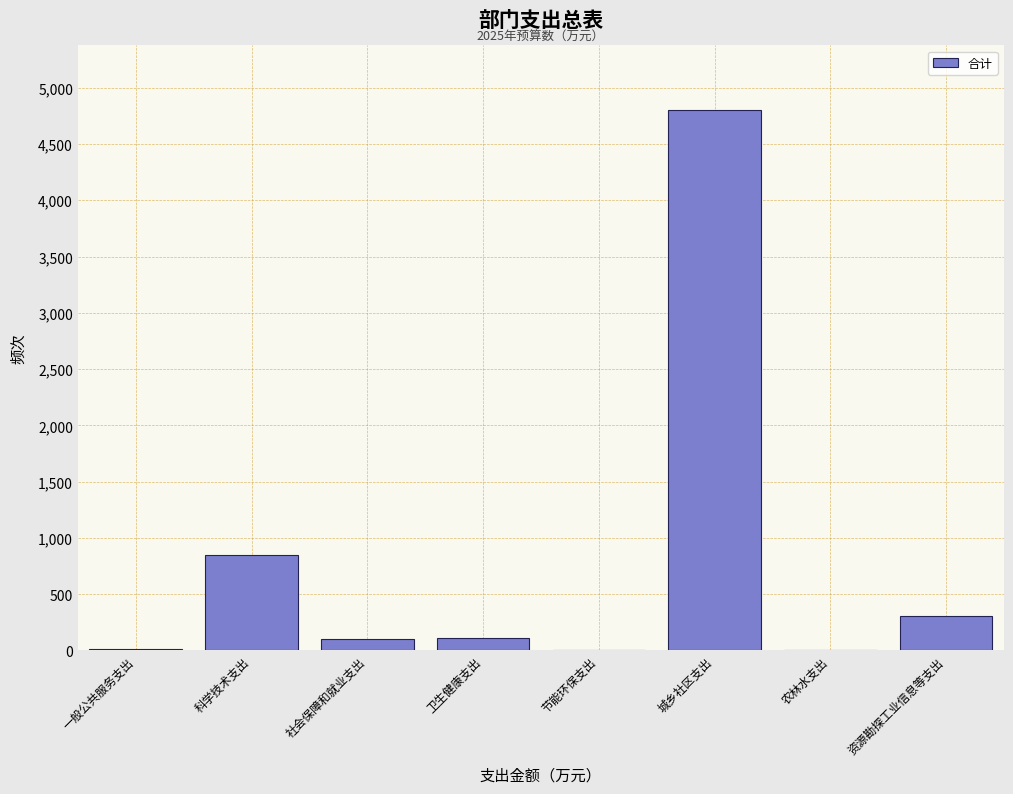

At which category does the chart reach its peak across all series?

城乡社区支出